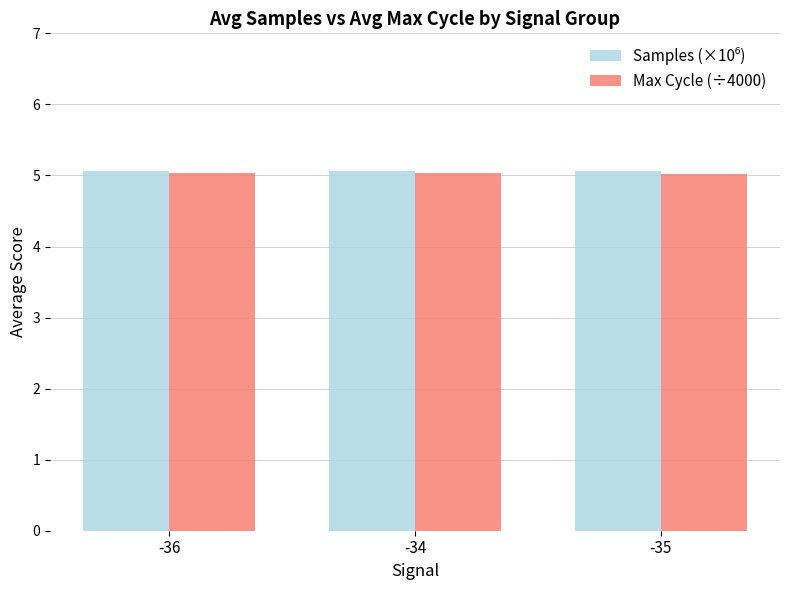

What is the minimum value for Max Cycle (÷4000)?

5.0